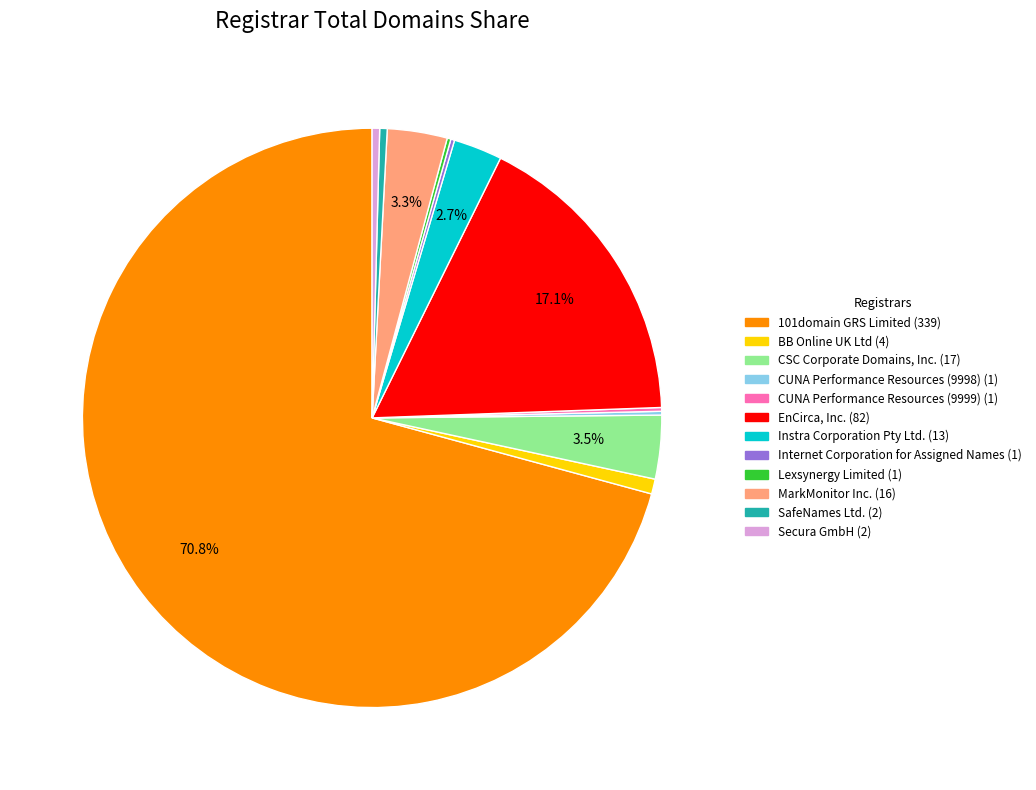

True or false: SafeNames Ltd. accounts for 0% of the total.

True